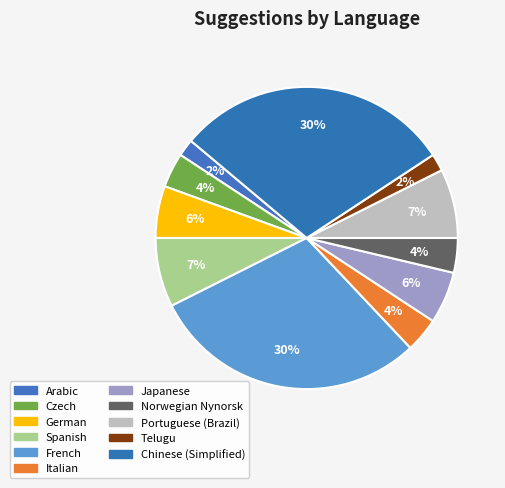

Does any single category account for the majority?

No